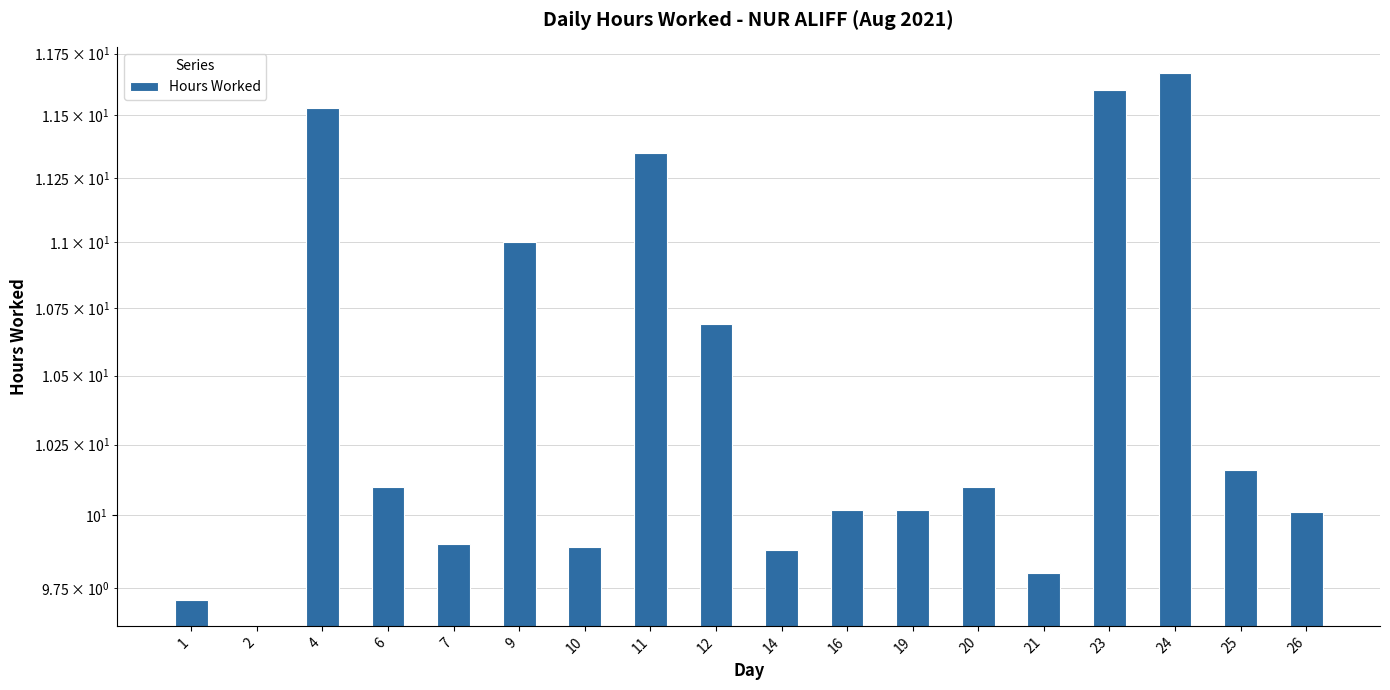

Reading left to right, extract all data points from this chart.

1=9.7	2=0.0	4=11.5	6=10.1	7=9.9	9=11.0	10=9.9	11=11.3	12=10.7	14=9.9	16=10.0	19=10.0	20=10.1	21=9.8	23=11.6	24=11.7	25=10.2	26=10.0